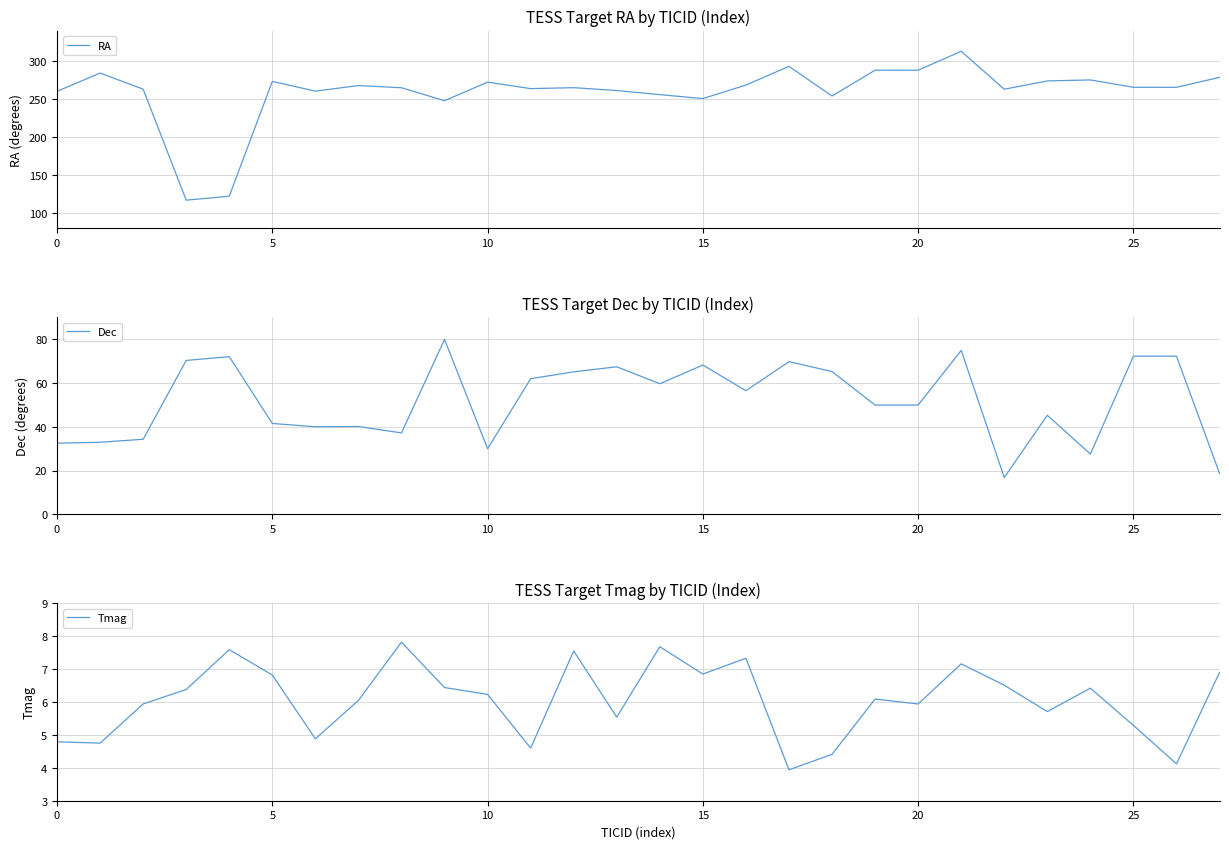

True or false: Dec and Tmag intersect in this chart.

False